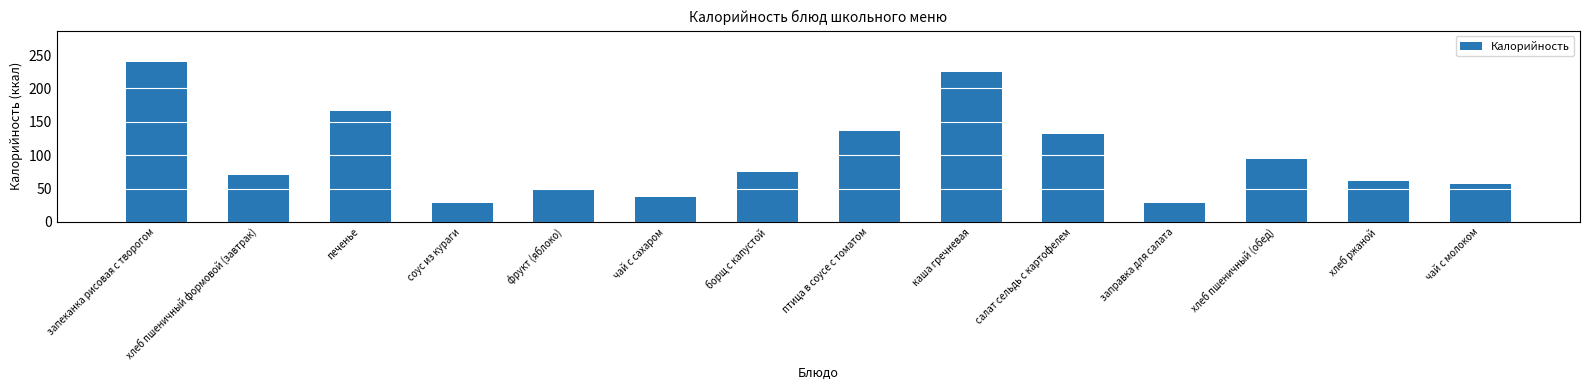

True or false: the data shows 28.6 at соус из кураги.

True